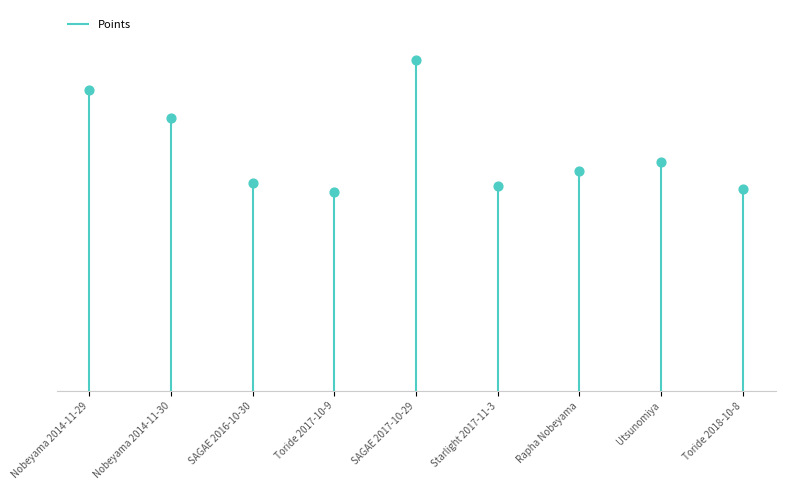

Approximately how many times larger is the value at SAGAE 2016-10-30 compared to SAGAE 2017-10-29?

0.6